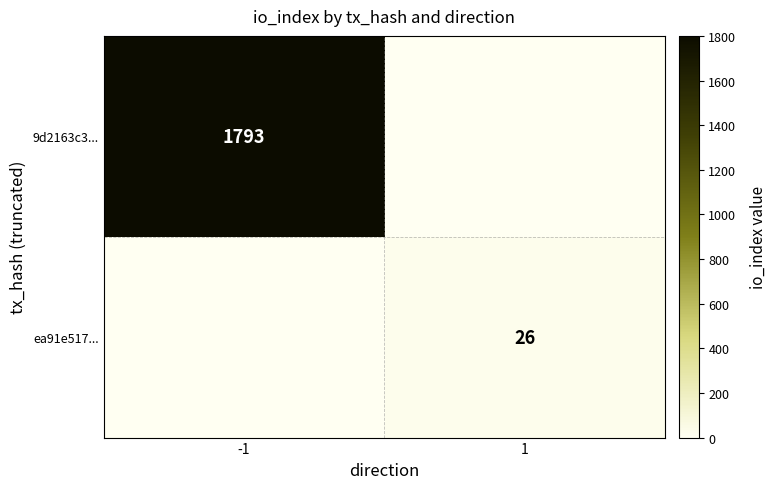

The 9d2163c3... series shows 1793 at -1. True or false?

True